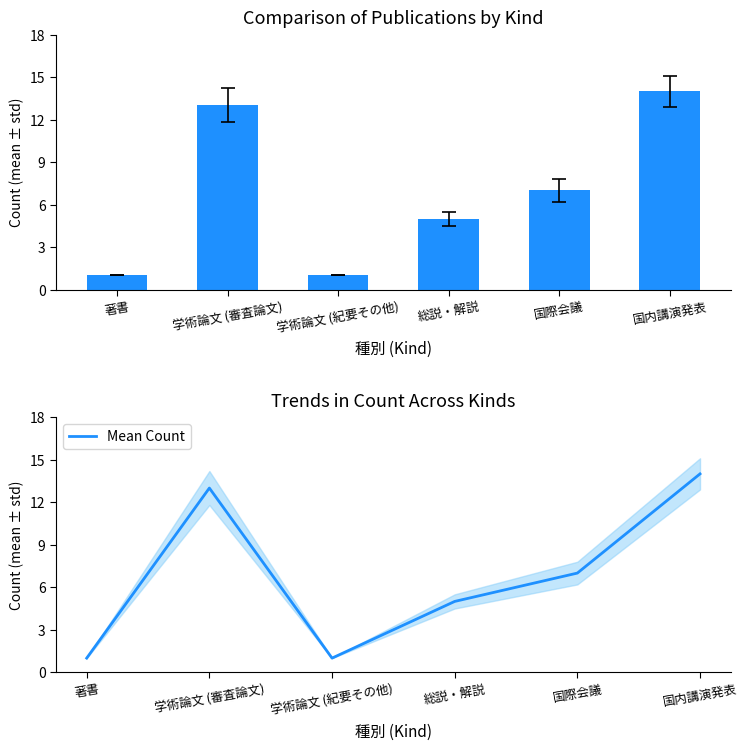

What is the total value across all series at 総説・解説?

10